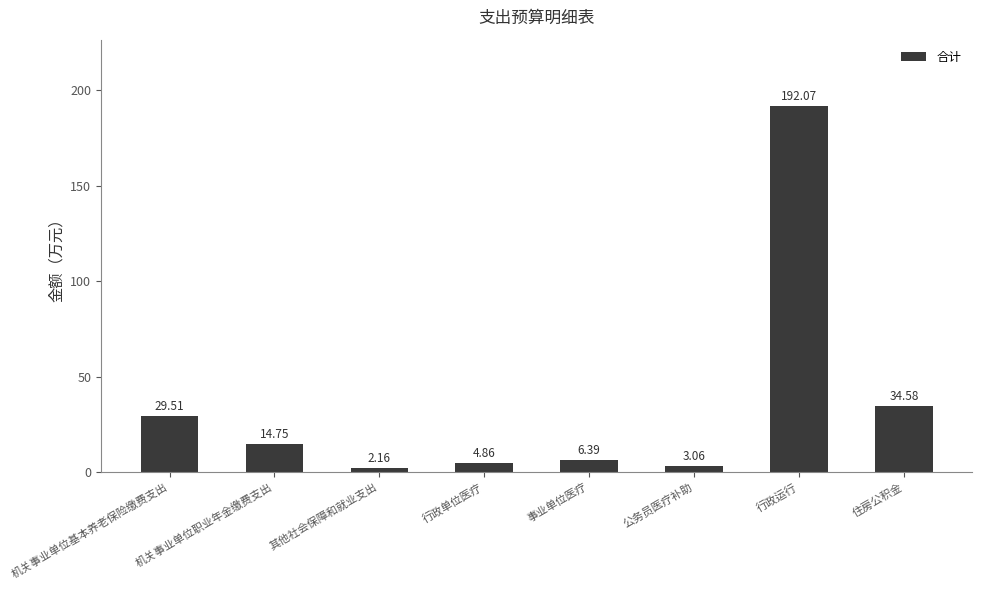

Rank the categories by value from highest to lowest.

行政运行, 住房公积金, 机关事业单位基本养老保险缴费支出, 机关事业单位职业年金缴费支出, 事业单位医疗, 行政单位医疗, 公务员医疗补助, 其他社会保障和就业支出